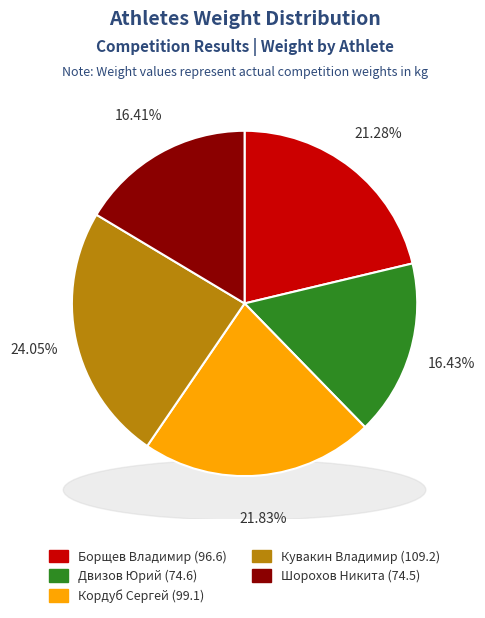

How many segments does this pie chart have?

5